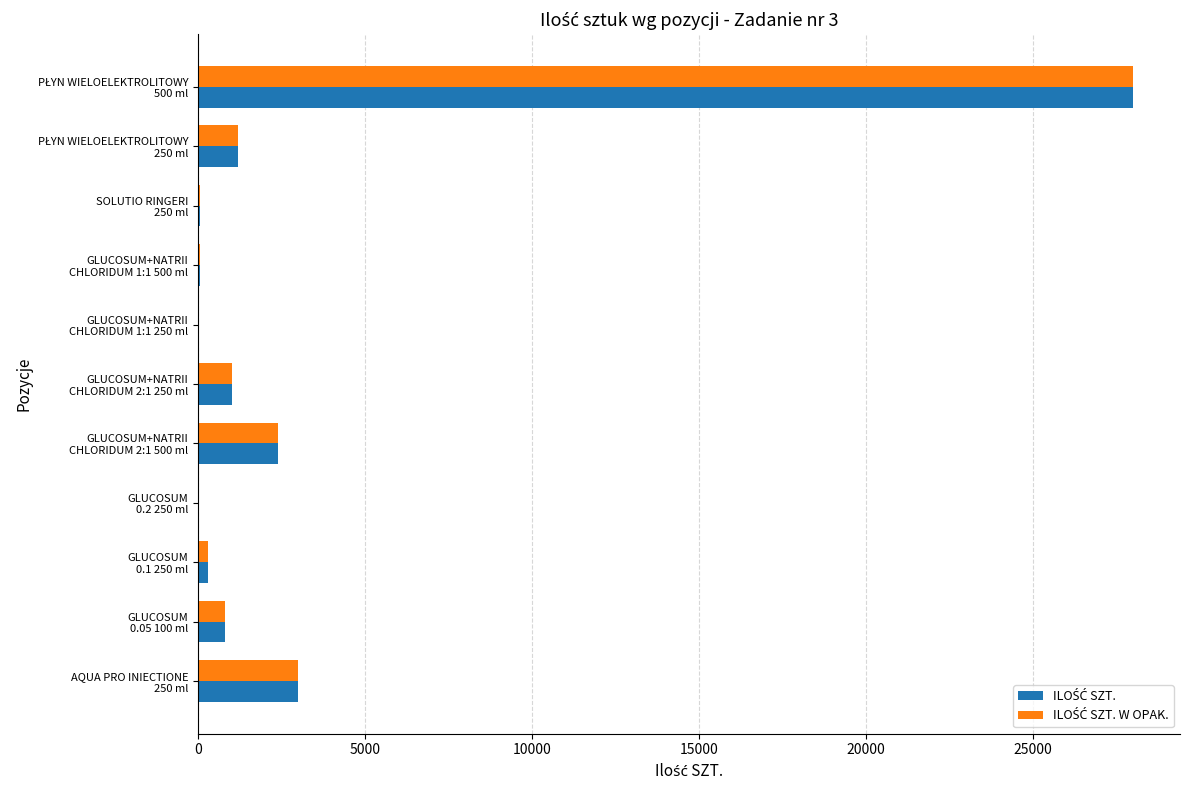

What is the greatest value displayed?

28000